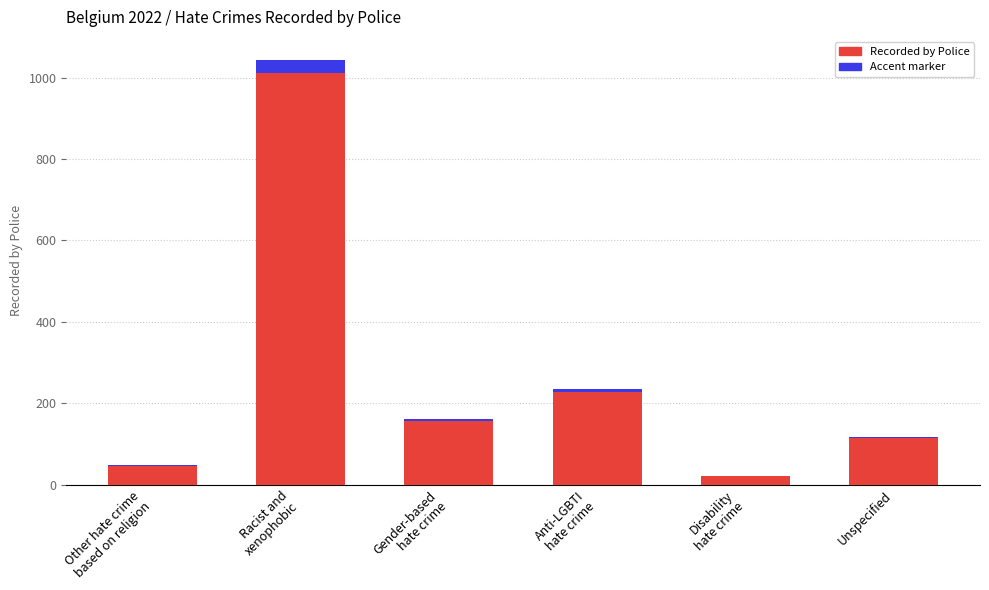

Are the bars horizontal?

No